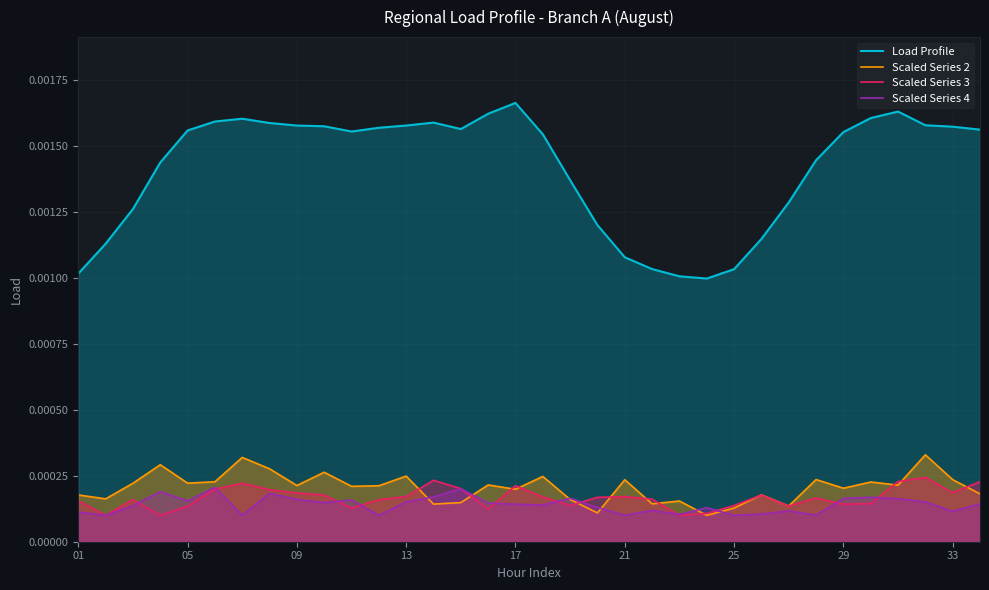

True or false: Scaled Series 4 and Load Profile cross at least once.

False